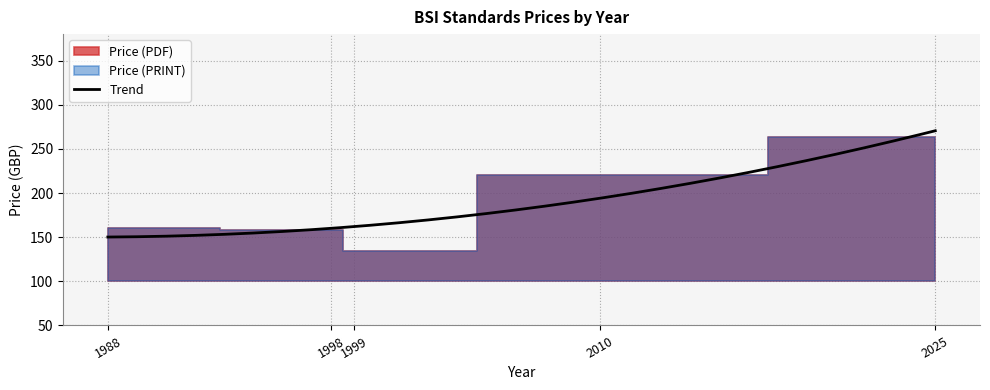

Is the value of Price (PRINT) at 1999 greater than the value of Price (PDF) at 1988?

No